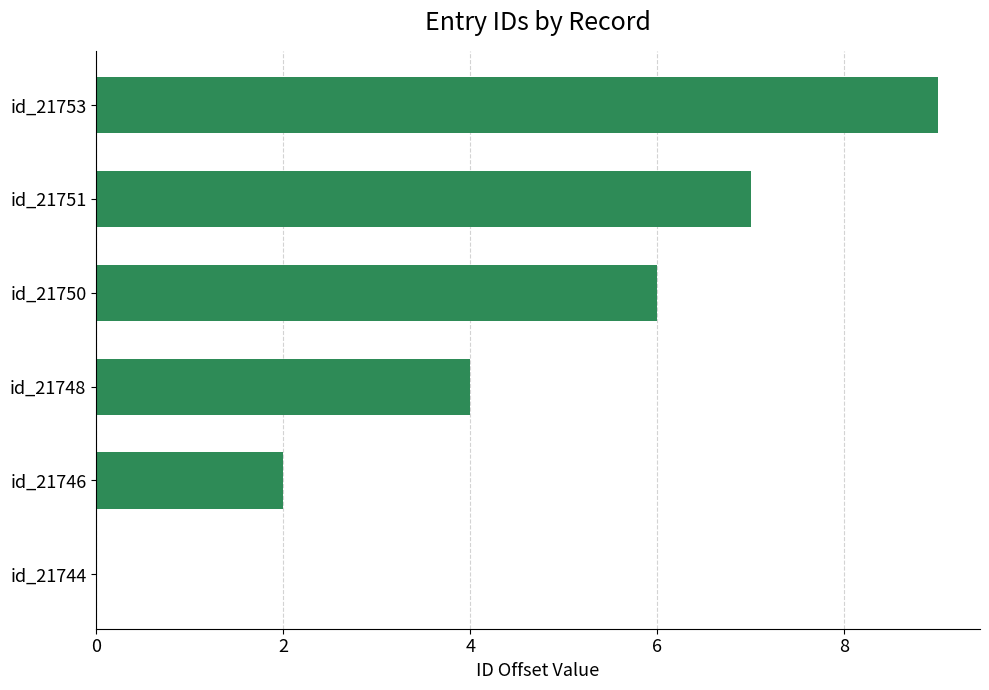

Is it true that the value at id_21750 is 2?

False